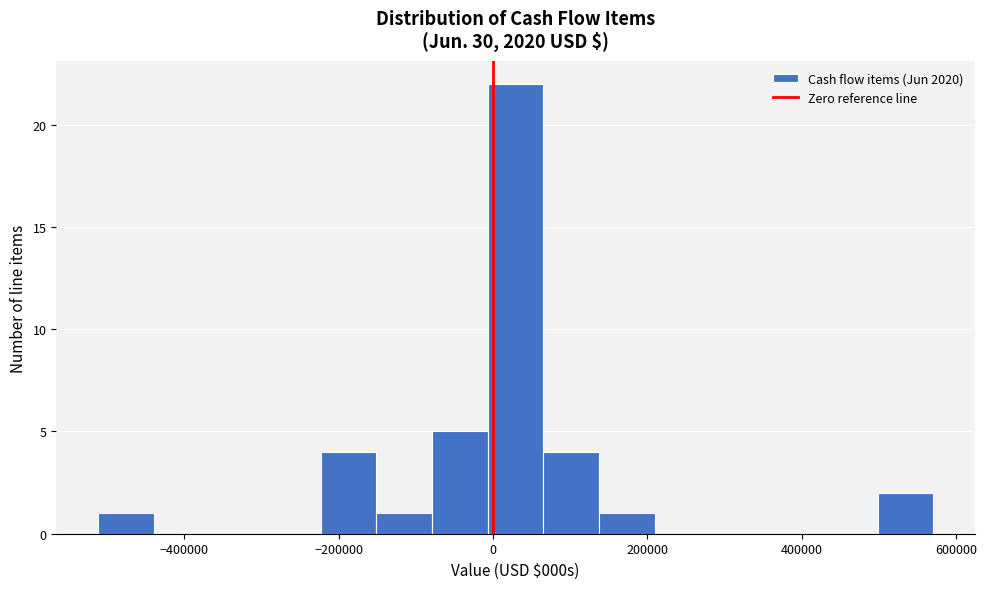

Read against the x-axis, roughly where is the centre of the tallest bar?

20000